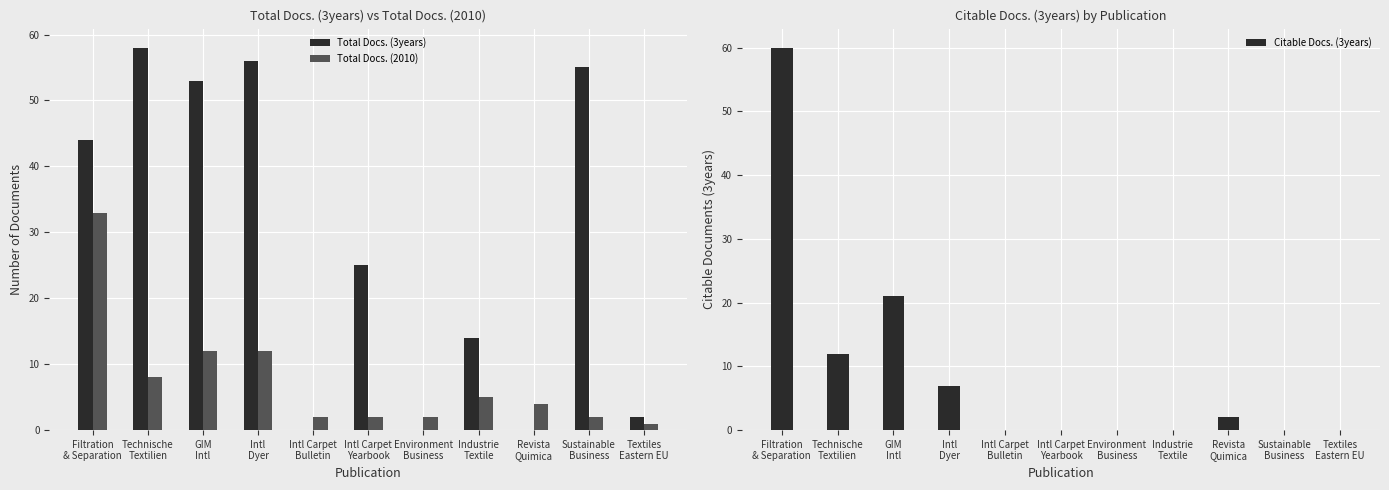

Reading left to right, extract all data points from this chart.

Total Docs. (3years): Filtration
& Separation=44	Technische
Textilien=58	GIM
Intl=53	Intl
Dyer=56	Intl Carpet
Bulletin=0	Intl Carpet
Yearbook=25	Environment
Business=0	Industrie
Textile=14	Revista
Quimica=0	Sustainable
Business=55	Textiles
Eastern EU=2
Total Docs. (2010): Filtration
& Separation=33	Technische
Textilien=8	GIM
Intl=12	Intl
Dyer=12	Intl Carpet
Bulletin=2	Intl Carpet
Yearbook=2	Environment
Business=2	Industrie
Textile=5	Revista
Quimica=4	Sustainable
Business=2	Textiles
Eastern EU=1
Citable Docs. (3years): Filtration
& Separation=60	Technische
Textilien=12	GIM
Intl=21	Intl
Dyer=7	Intl Carpet
Bulletin=0	Intl Carpet
Yearbook=0	Environment
Business=0	Industrie
Textile=0	Revista
Quimica=2	Sustainable
Business=0	Textiles
Eastern EU=0